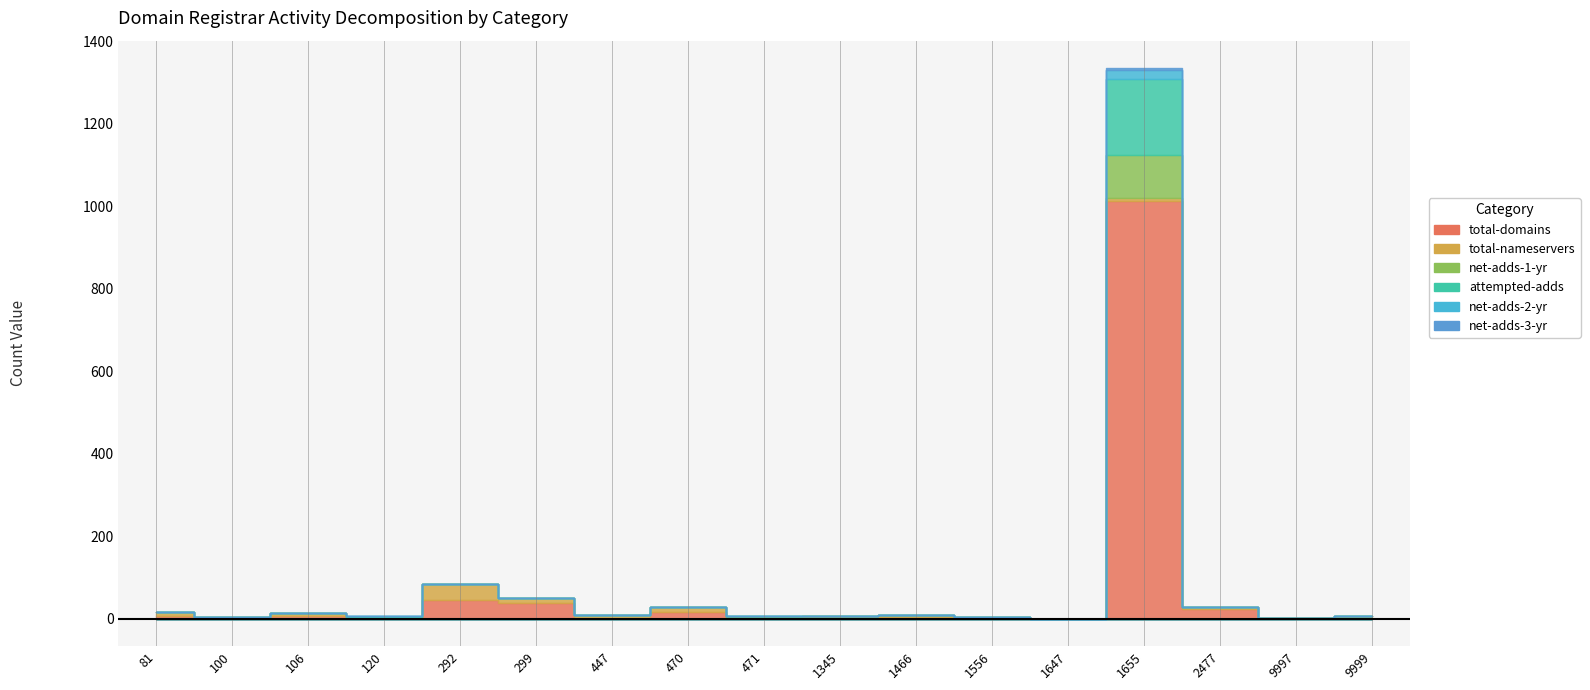

At which category is the sum across all series the highest?

1655